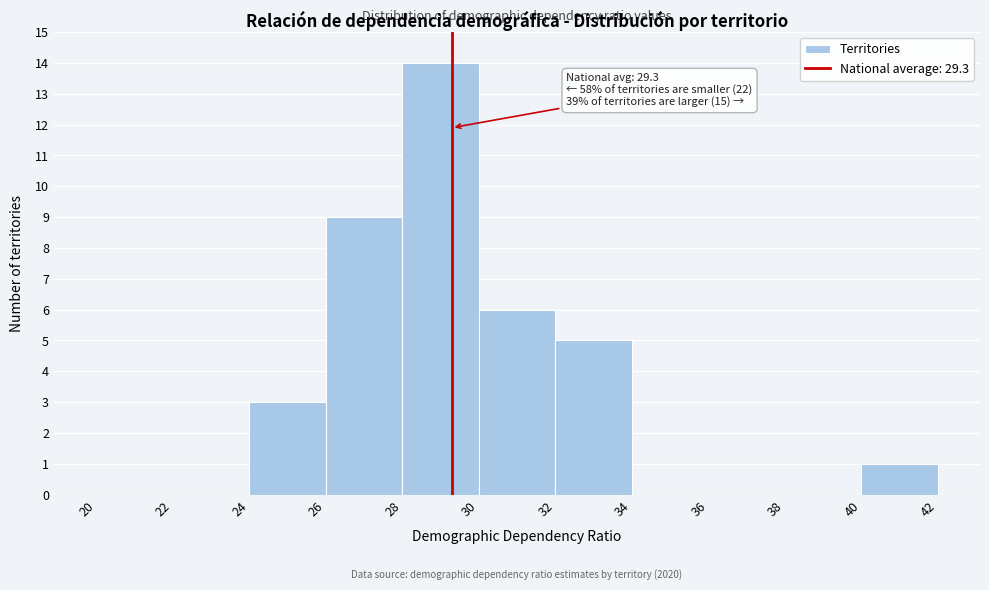

Which range on the x-axis has the tallest bar?

28 to 30